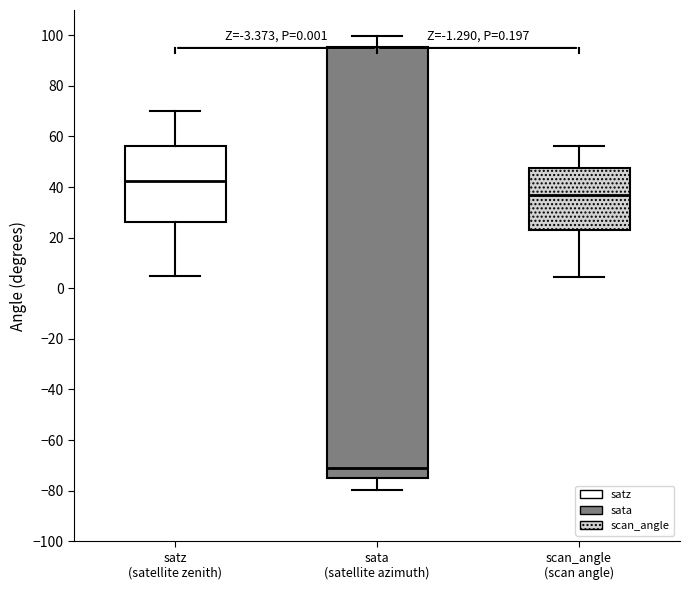

Where does the upper whisker of the box for sata (satellite azimuth) end on the y-axis? The values are not printed on the chart, so give them approximately, as read against the axis.

100